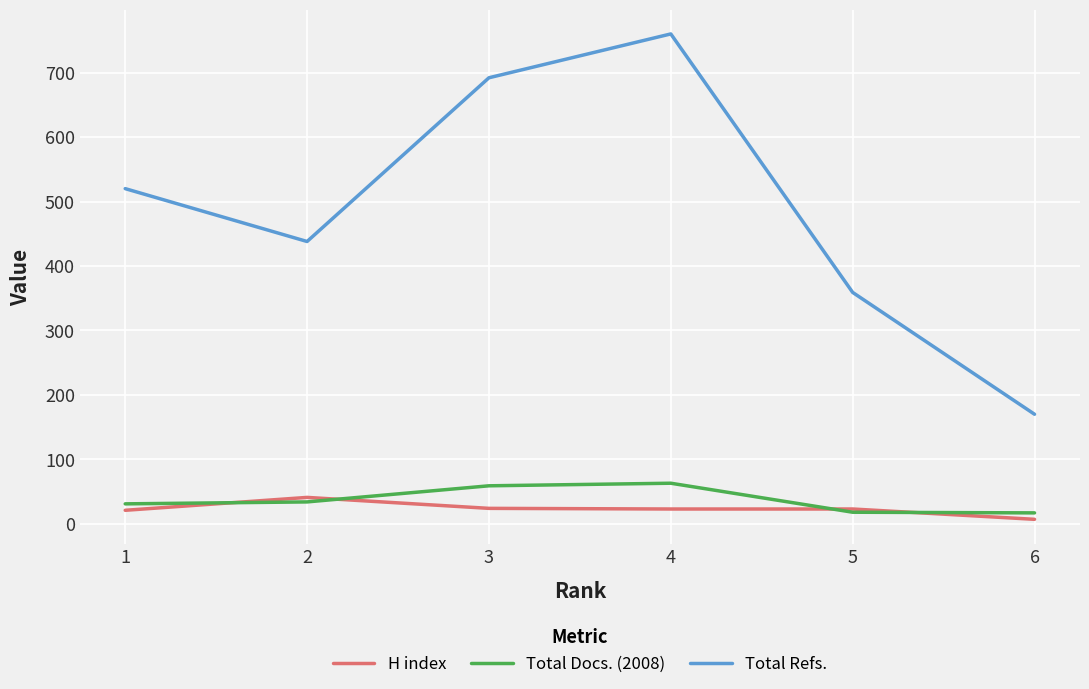

Where is the first local minimum for Total Refs.?

2